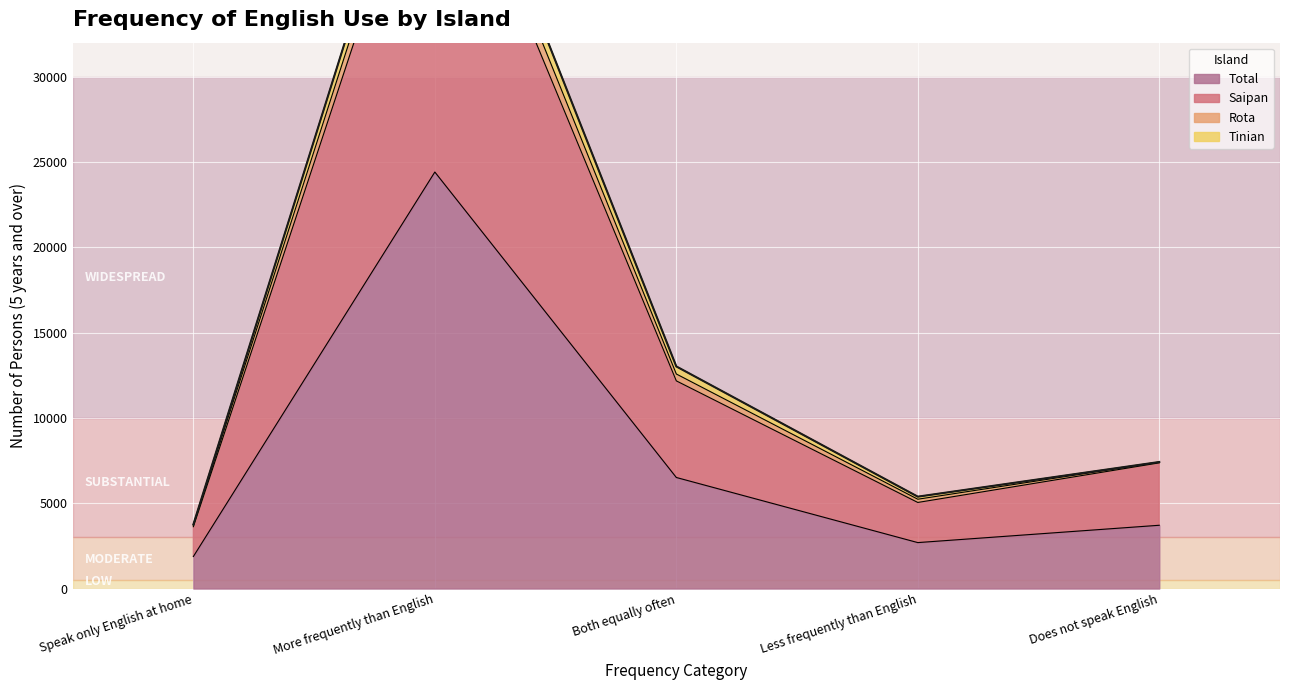

Is it true that Total equals 3709 at Does not speak English?

True